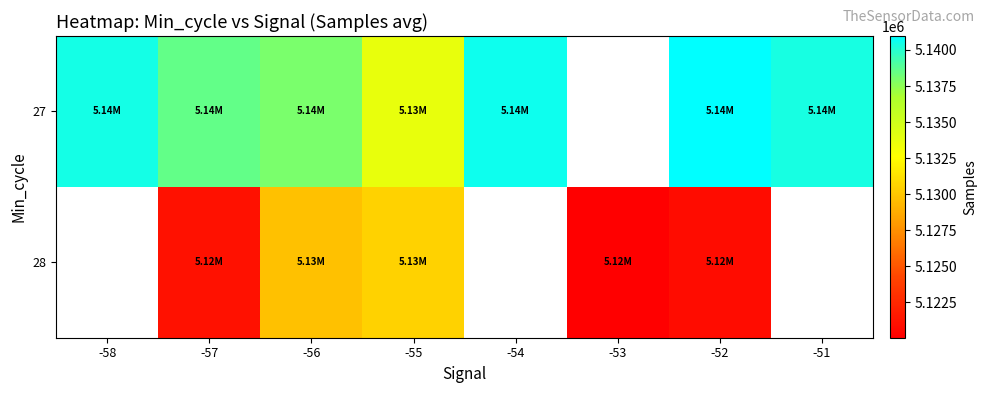

Is it true that 27 equals 5140965.0 at -52?

True